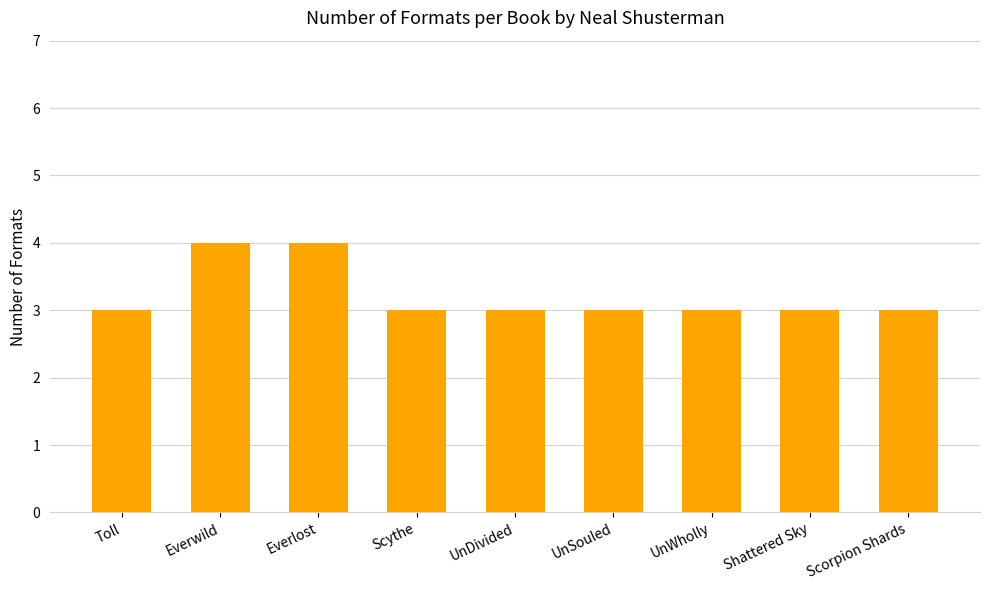

Are the bars horizontal?

No